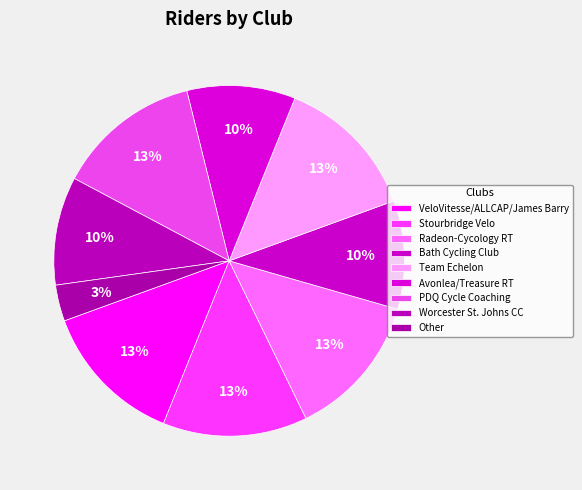

True or false: Other accounts for 12% of the total.

False